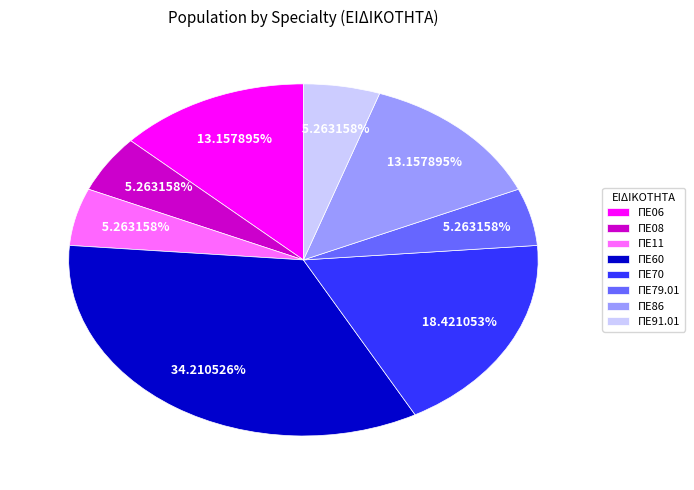

How much of the chart is everything except ΠΕ91.01?

94.7%